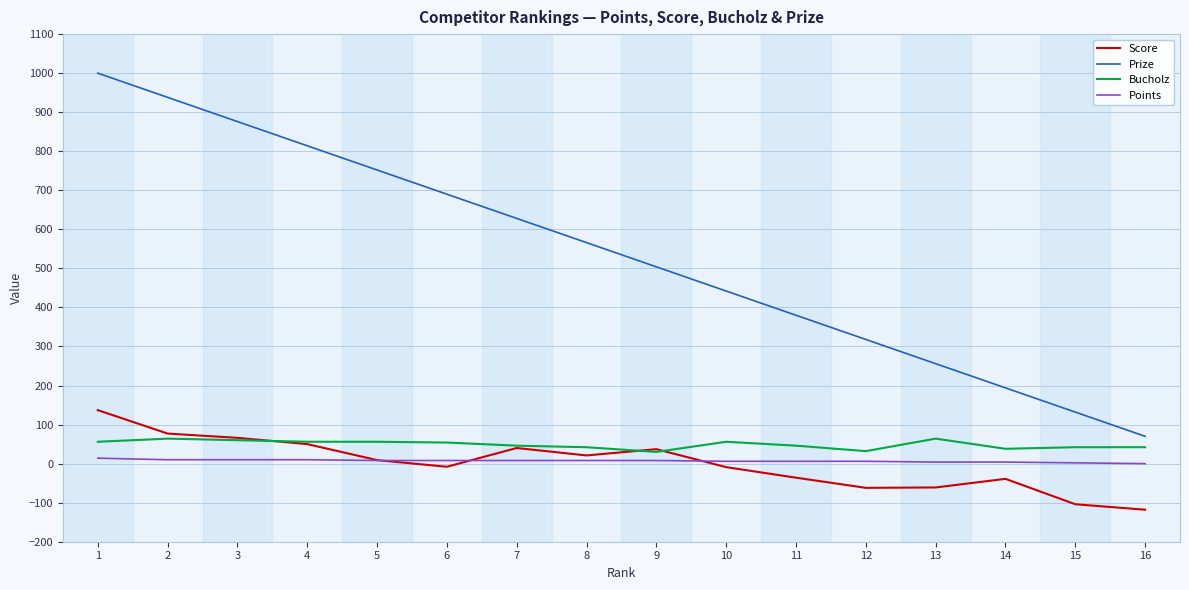

What is the highest value of the Bucholz series?

64